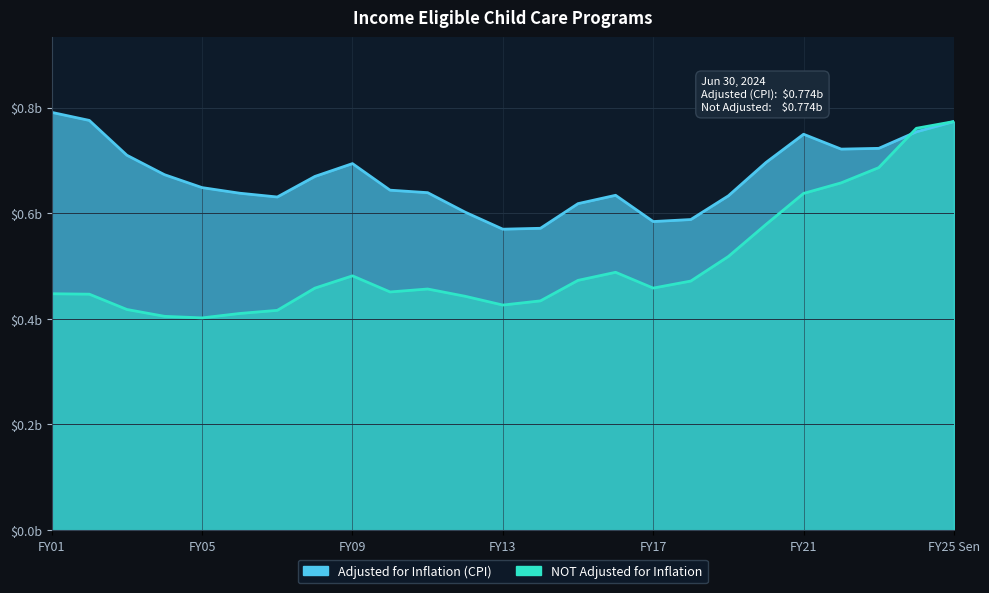

Which series ends up on top after the final intersection of Adjusted for Inflation (CPI) and NOT Adjusted for Inflation?

NOT Adjusted for Inflation